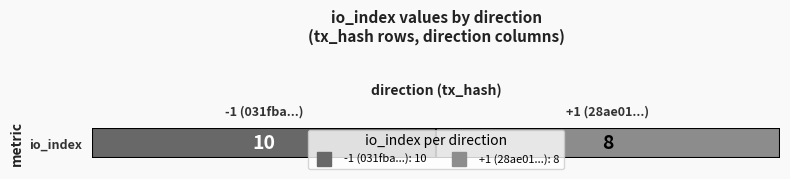

Rank the categories by value from highest to lowest.

-1 (031fba...), +1 (28ae01...)